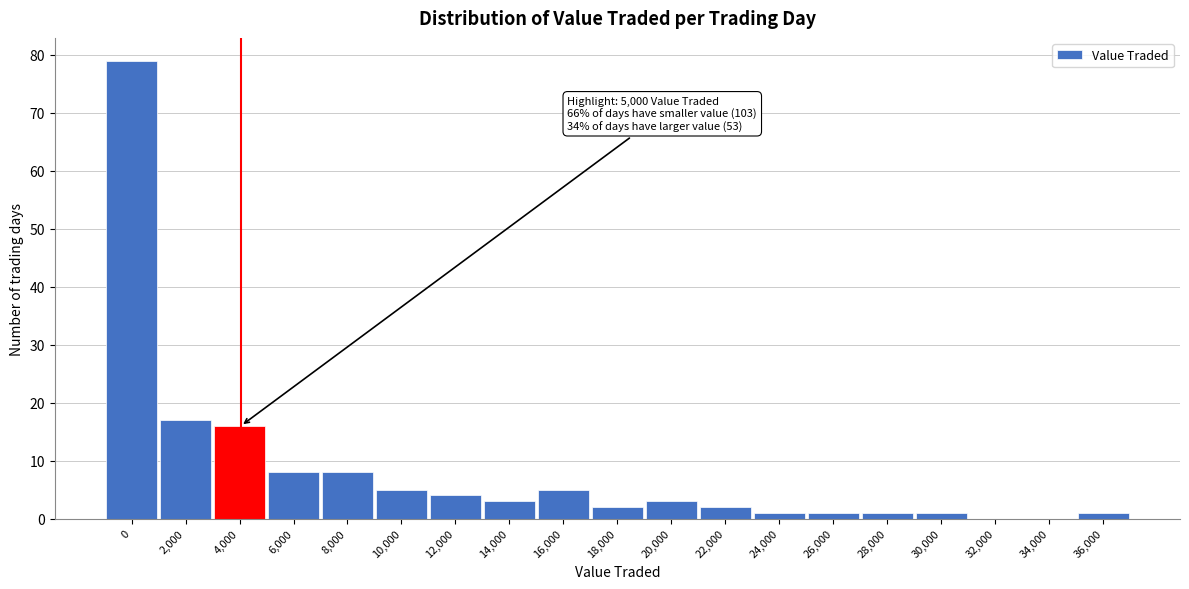

Reading left to right, transcribe all the data shown in this chart.

0=79	2,000=17	4,000=16	6,000=8	8,000=8	10,000=5	12,000=4	14,000=3	16,000=5	18,000=2	20,000=3	22,000=2	24,000=1	26,000=1	28,000=1	30,000=1	32,000=0	34,000=0	36,000=1